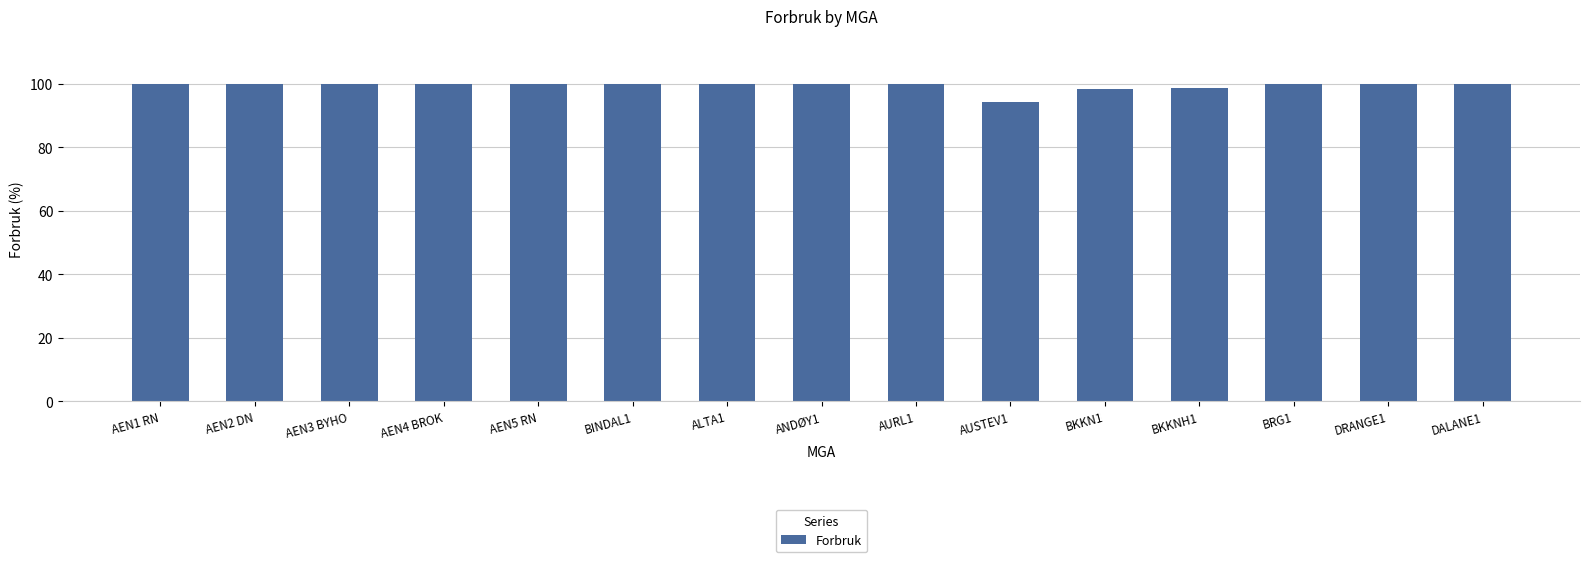

What position from the right is DRANGE1?

2